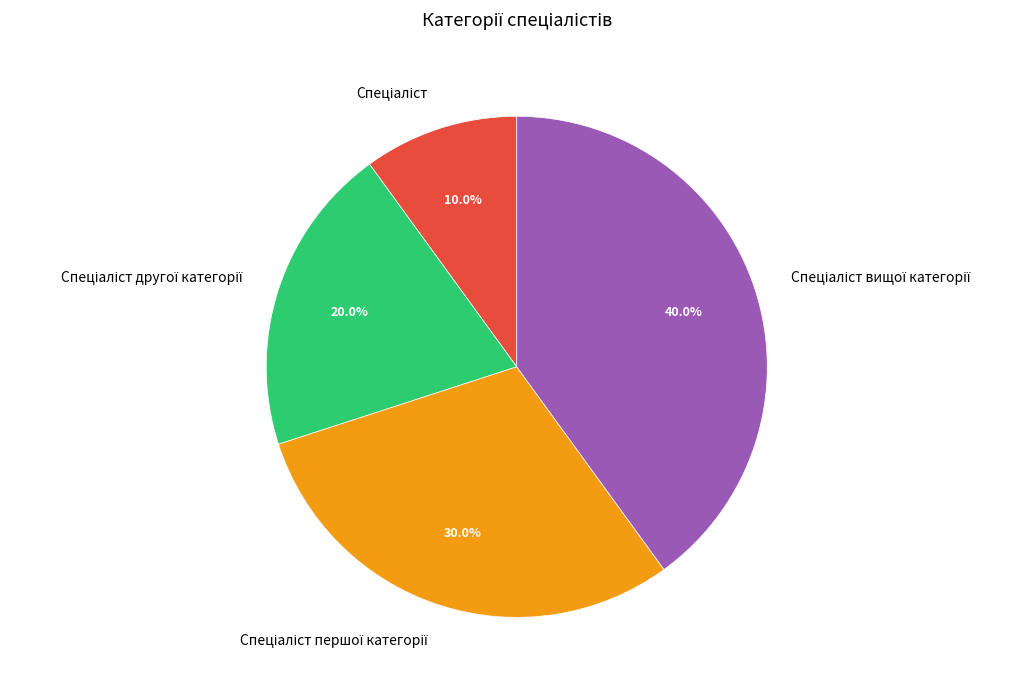

Is there any slice that represents more than half of the pie?

No